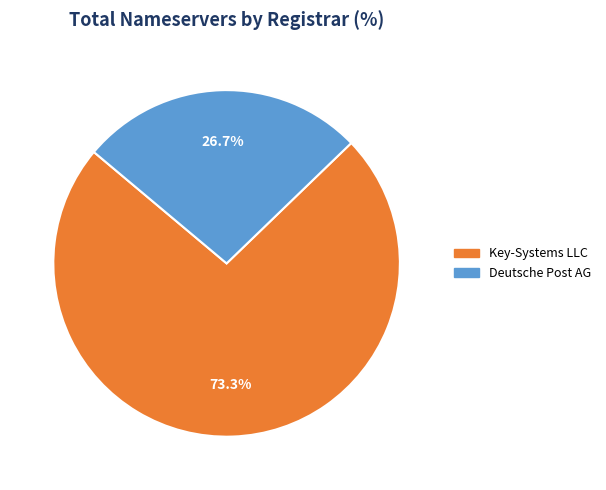

Is there a majority slice in this chart?

Yes